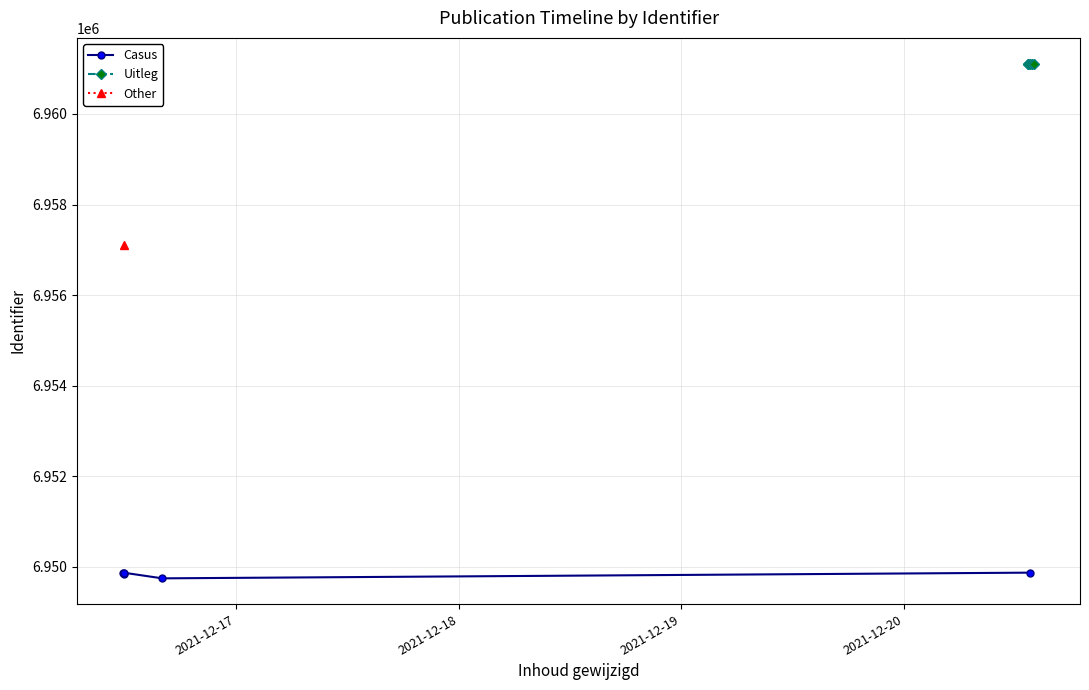

What is the value of the Casus point at the 1st from the left?

6949869